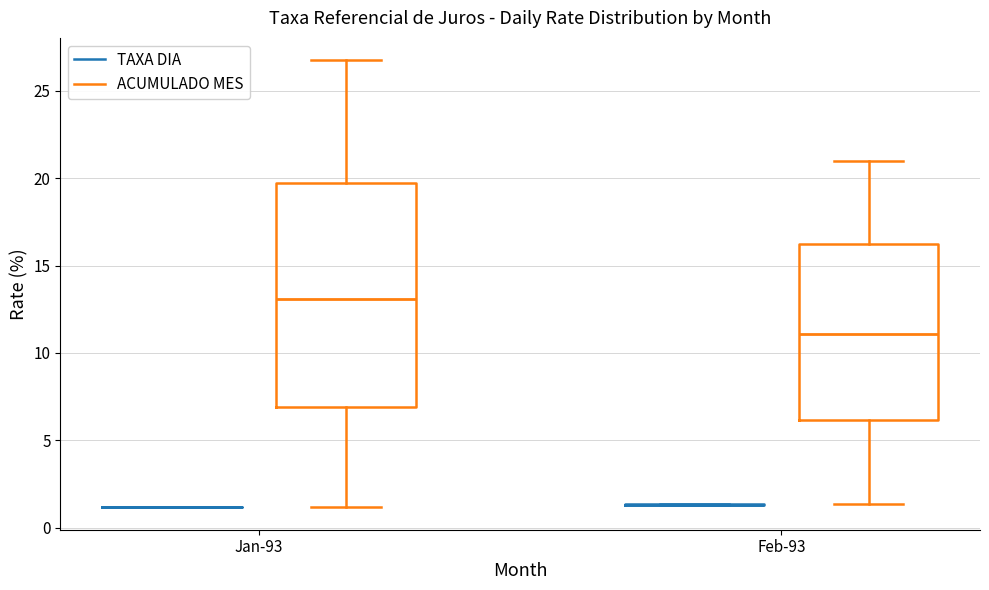

Which box is the tallest, from its lower edge to its upper edge?

Jan-93 (ACUMULADO MES)